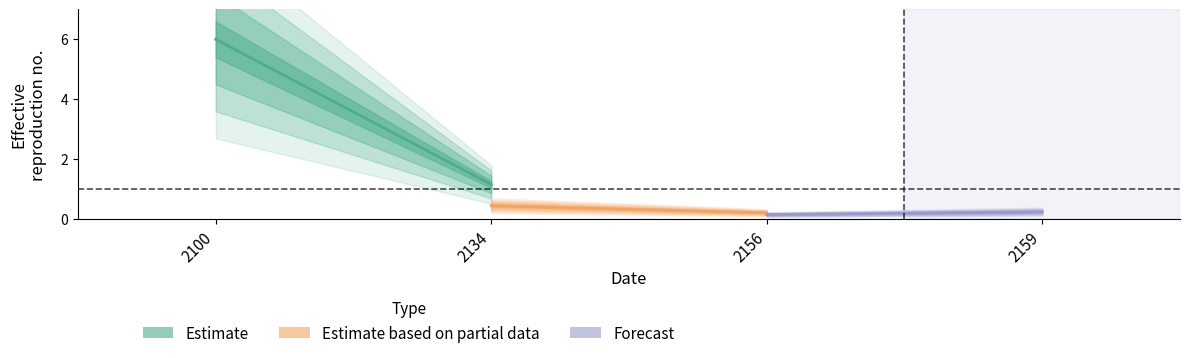

The value of Estimate at 2100 is 6.0. True or false?

True